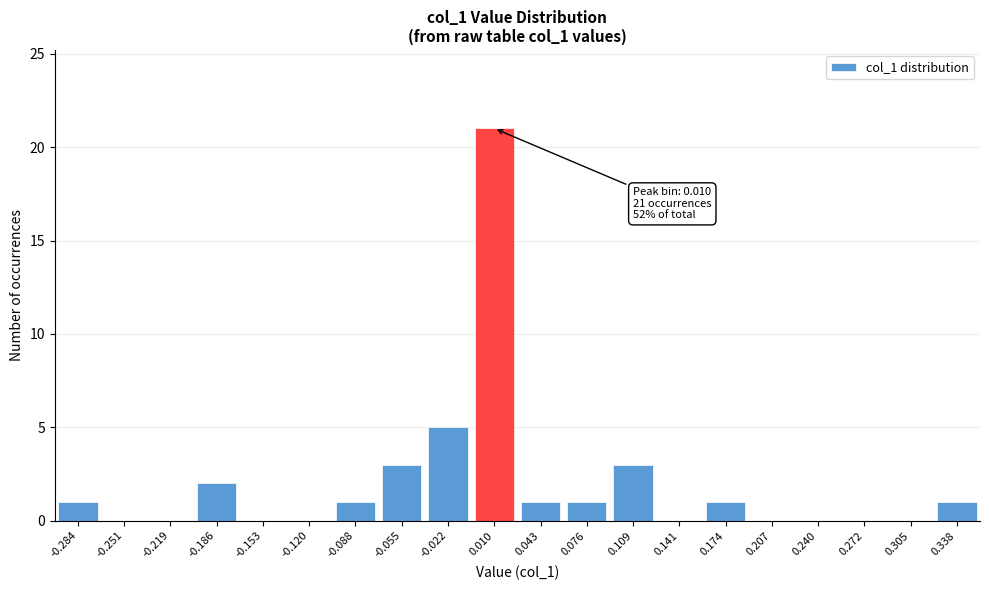

Reading left to right, extract all data points from this chart.

-0.284=1	-0.251=0	-0.219=0	-0.186=2	-0.153=0	-0.120=0	-0.088=1	-0.055=3	-0.022=5	0.010=21	0.043=1	0.076=1	0.109=3	0.141=0	0.174=1	0.207=0	0.240=0	0.272=0	0.305=0	0.338=1